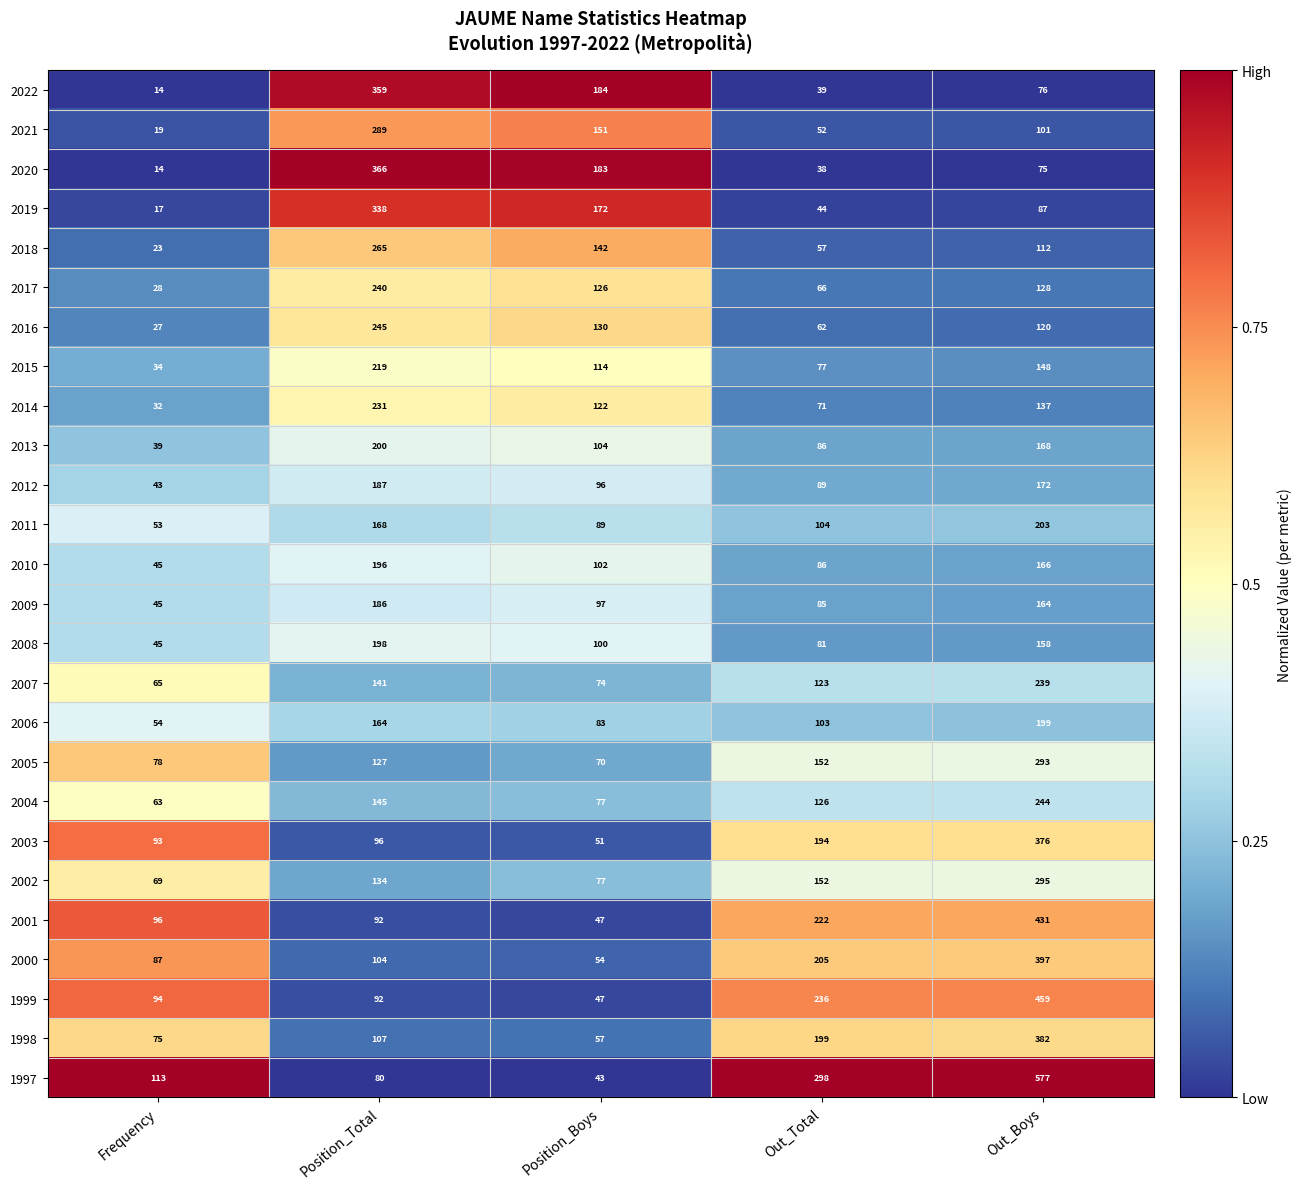

What is the spread (max minus min) of values at Position_Boys?

141